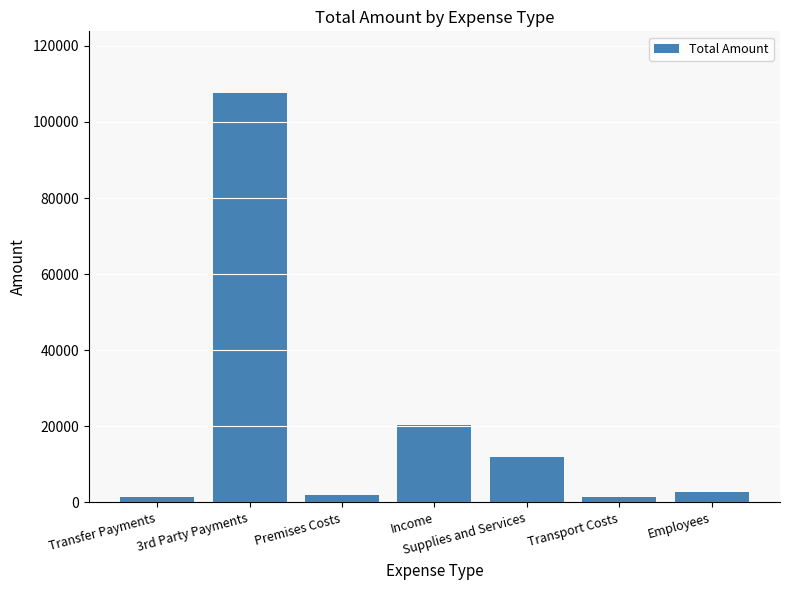

What is the ratio of the value at Employees to the value at Transport Costs?

2.1